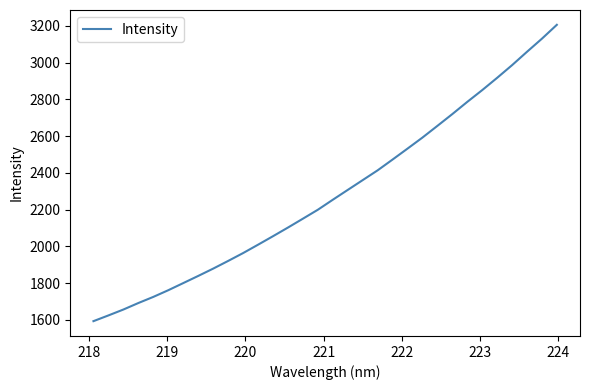

Reading left to right, what are all the values shown in this chart?

1592.9	1624.1	1656.1	1691.5	1724.9	1761.3	1800.0	1839.0	1878.8	1920.6	1963.4	2009.0	2055.2	2102.3	2150.6	2199.3	2253.7	2307.1	2360.5	2413.8	2472.5	2532.0	2592.1	2655.8	2720.0	2786.3	2850.4	2917.3	2986.3	3059.0	3130.4	3206.0